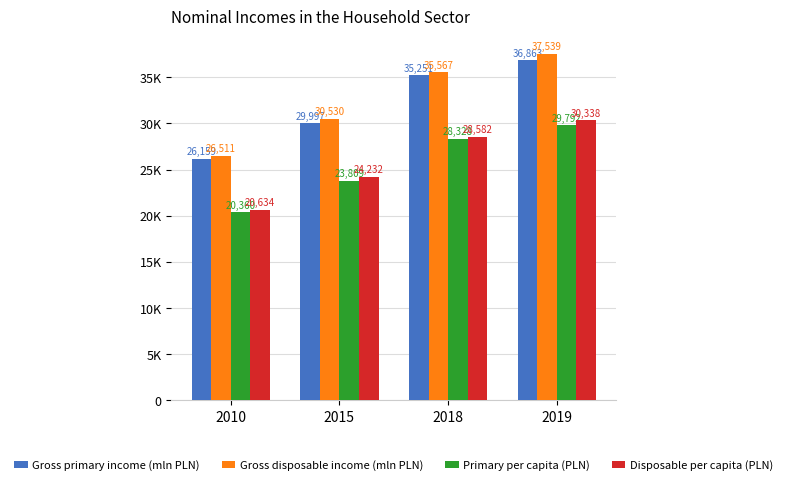

Which series has the widest spread of values?

Gross disposable income (mln PLN)